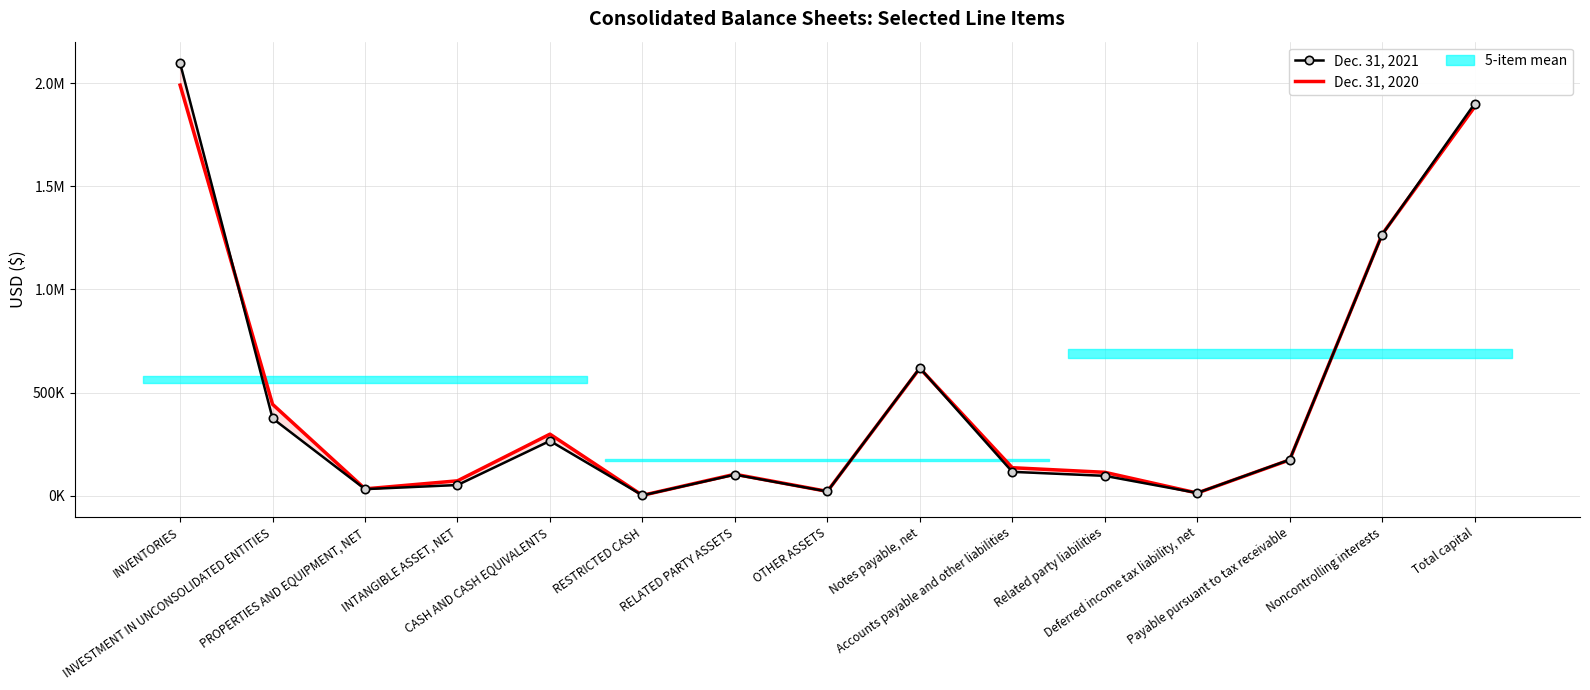

What are all the series names shown in the legend?

Dec. 31, 2021, Dec. 31, 2020